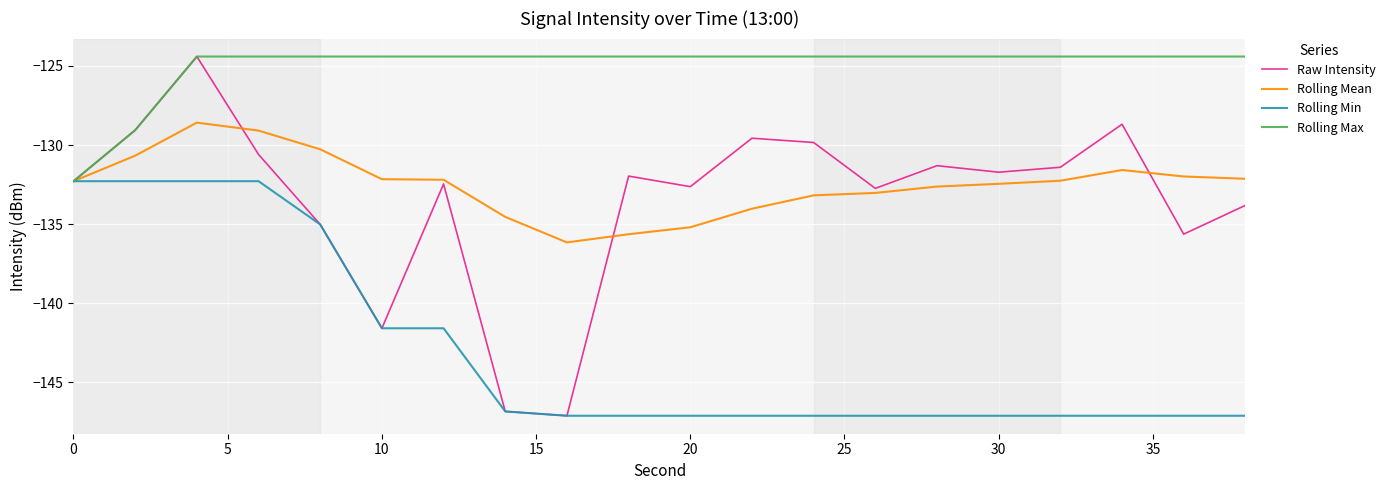

Which series has the largest range (max minus min)?

Raw Intensity